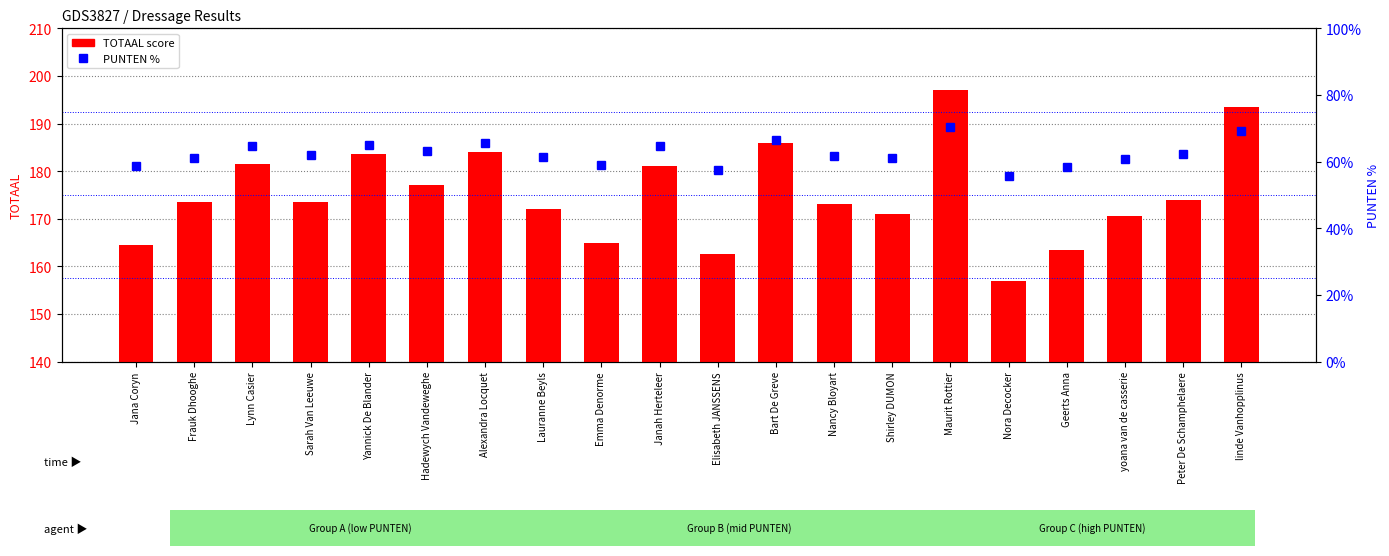

What is the label of the 11th bar from the right?

Janah Herteleer